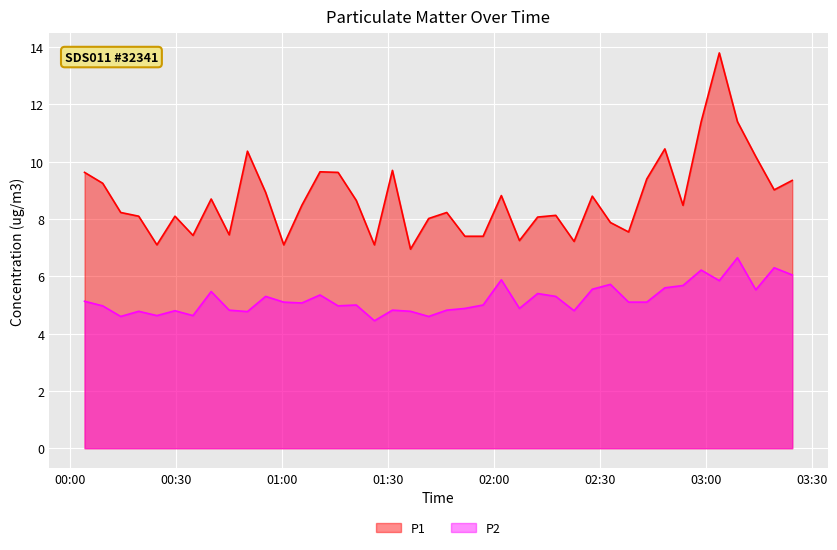

Reading right to left, list all the values displayed in this chart.

P1: 9.3	9.0	10.2	11.4	13.8	11.4	8.5	10.4	9.4	7.5	7.9	8.8	7.2	8.1	8.1	7.2	8.8	7.4	7.4	8.2	8.0	7.0	9.7	7.1	8.7	9.6	9.7	8.5	7.1	8.9	10.4	7.5	8.7	7.4	8.1	7.1	8.1	8.2	9.2	9.6
P2: 6.0	6.3	5.5	6.7	5.8	6.2	5.7	5.6	5.1	5.1	5.7	5.5	4.8	5.3	5.4	4.9	5.9	5.0	4.9	4.8	4.6	4.8	4.8	4.5	5.0	5.0	5.3	5.1	5.1	5.3	4.8	4.8	5.5	4.6	4.8	4.6	4.8	4.6	5.0	5.1